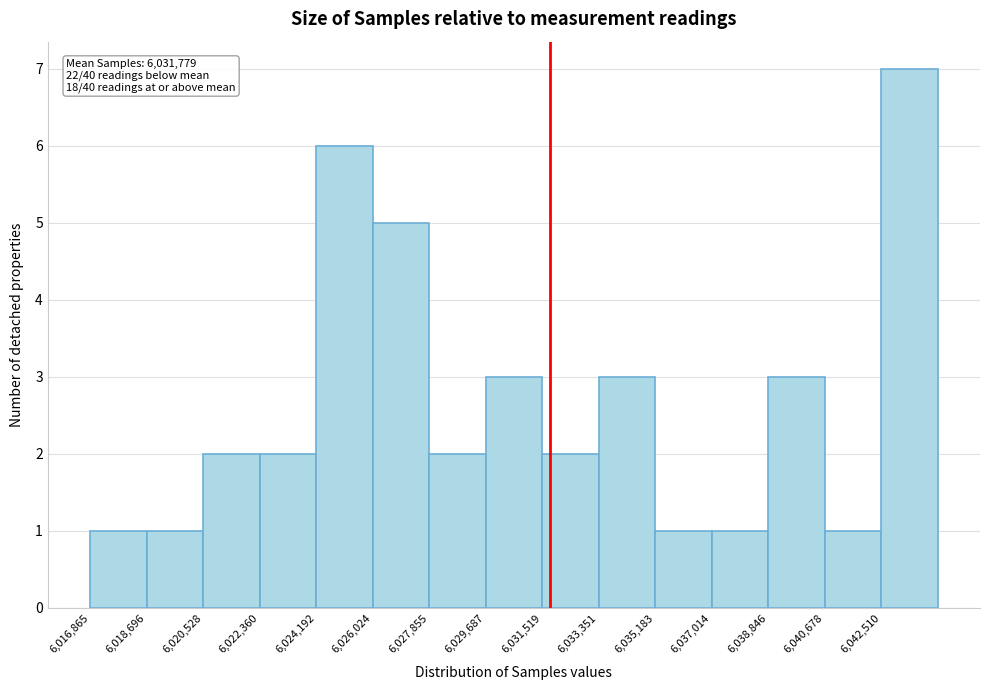

Which range on the x-axis has the tallest bar?

6042600 to 6044400